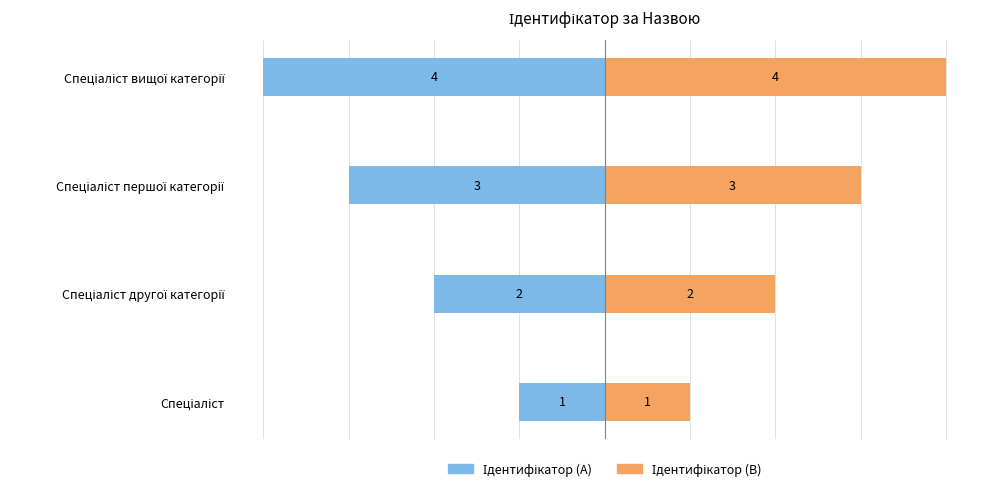

What is the difference between the second highest and second lowest values in the Ідентифікатор (B) series?

1